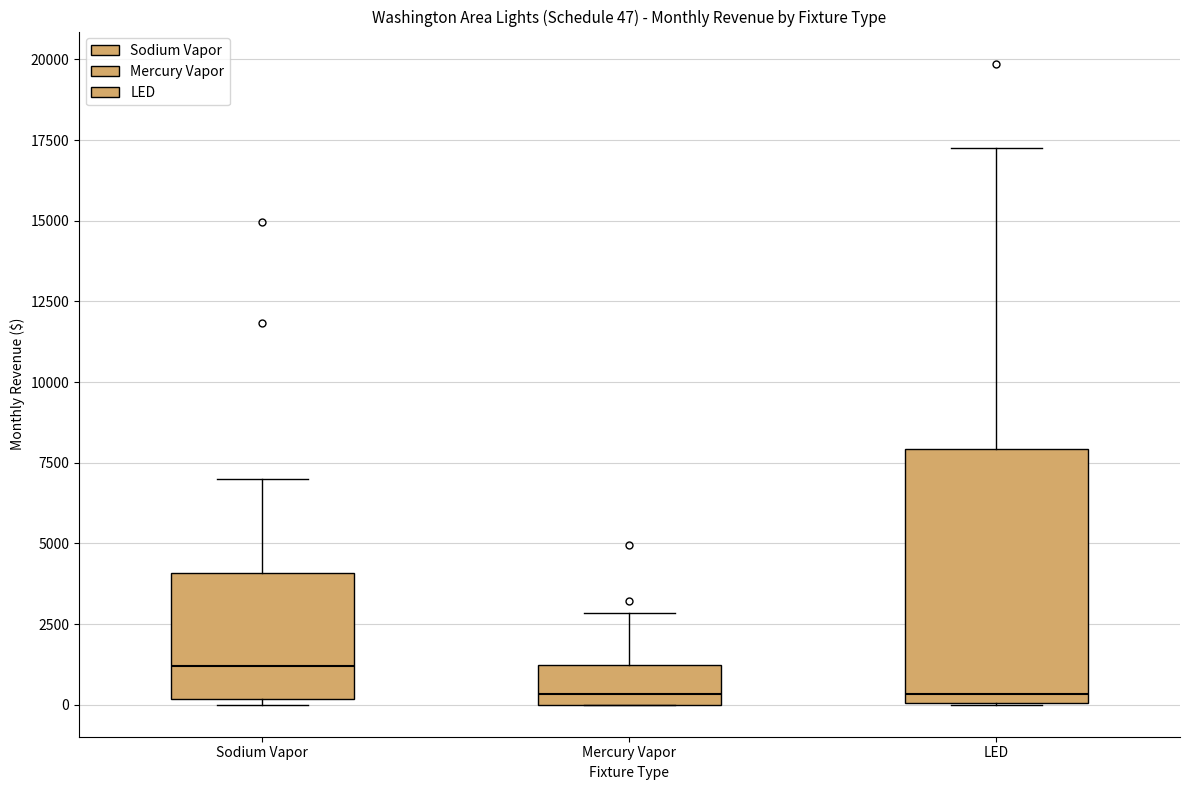

Which box has the highest median line?

Sodium Vapor